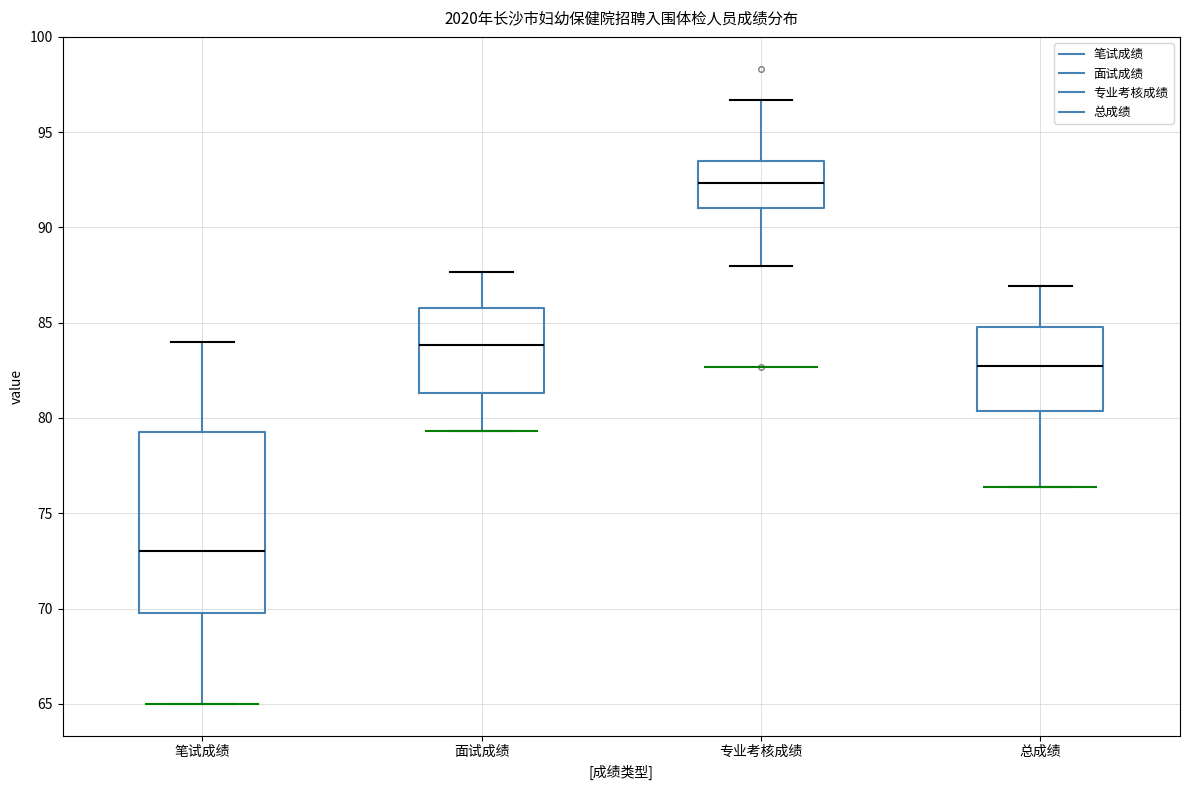

Where is the lower edge of the box for 面试成绩 on the y-axis? The values are not printed on the chart, so give them approximately, as read against the axis.

81.5